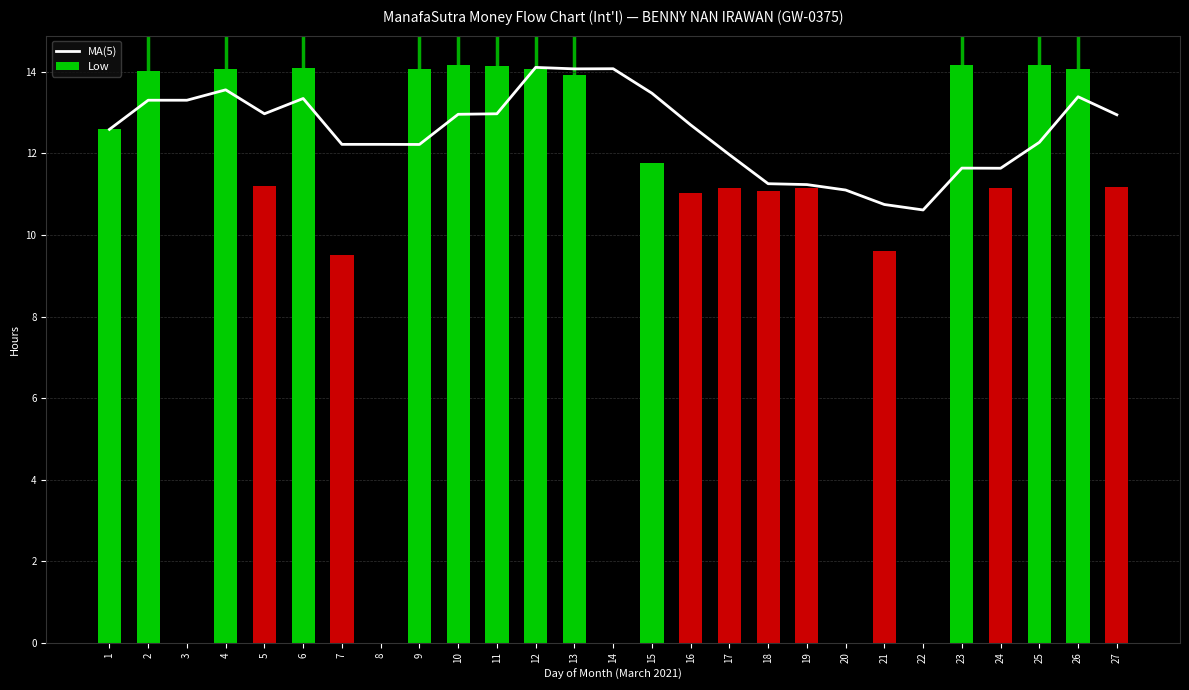

Is the value of Low at 13 greater than the value of MA(5) at 25?

Yes